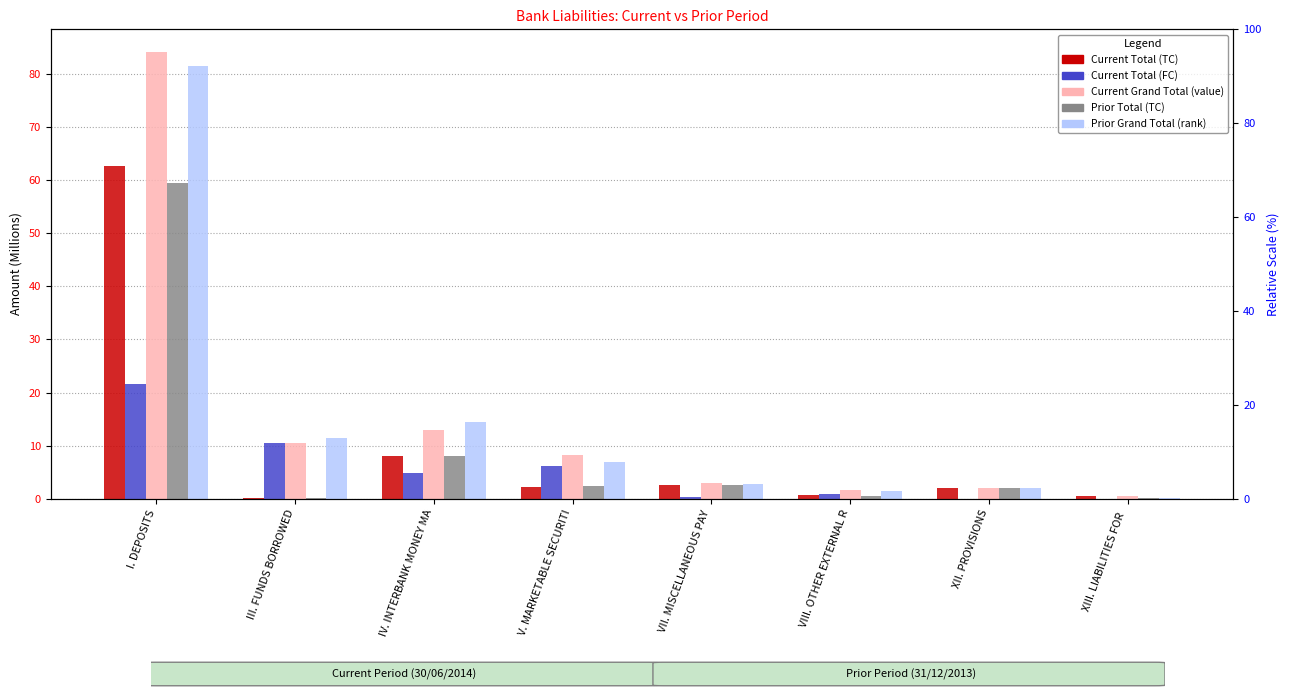

Reading left to right, what are all the values shown in this chart?

Current Total (TC): I. DEPOSITS=62.6	III. FUNDS BORROWED=0.1	IV. INTERBANK MONEY MA=8.0	V. MARKETABLE SECURITI=2.1	VII. MISCELLANEOUS PAY=2.6	VIII. OTHER EXTERNAL R=0.7	XII. PROVISIONS=2.0	XIII. LIABILITIES FOR =0.4
Current Total (FC): I. DEPOSITS=21.6	III. FUNDS BORROWED=10.5	IV. INTERBANK MONEY MA=4.9	V. MARKETABLE SECURITI=6.1	VII. MISCELLANEOUS PAY=0.3	VIII. OTHER EXTERNAL R=0.9	XII. PROVISIONS=0.0	XIII. LIABILITIES FOR =0.0
Current Grand Total: I. DEPOSITS=84.2	III. FUNDS BORROWED=10.6	IV. INTERBANK MONEY MA=12.9	V. MARKETABLE SECURITI=8.2	VII. MISCELLANEOUS PAY=2.9	VIII. OTHER EXTERNAL R=1.6	XII. PROVISIONS=2.0	XIII. LIABILITIES FOR =0.4
Prior Total (TC): I. DEPOSITS=59.4	III. FUNDS BORROWED=0.1	IV. INTERBANK MONEY MA=8.0	V. MARKETABLE SECURITI=2.4	VII. MISCELLANEOUS PAY=2.5	VIII. OTHER EXTERNAL R=0.4	XII. PROVISIONS=2.0	XIII. LIABILITIES FOR =0.2
Prior Grand Total: I. DEPOSITS=81.5	III. FUNDS BORROWED=11.4	IV. INTERBANK MONEY MA=14.5	V. MARKETABLE SECURITI=6.9	VII. MISCELLANEOUS PAY=2.7	VIII. OTHER EXTERNAL R=1.5	XII. PROVISIONS=2.0	XIII. LIABILITIES FOR =0.2